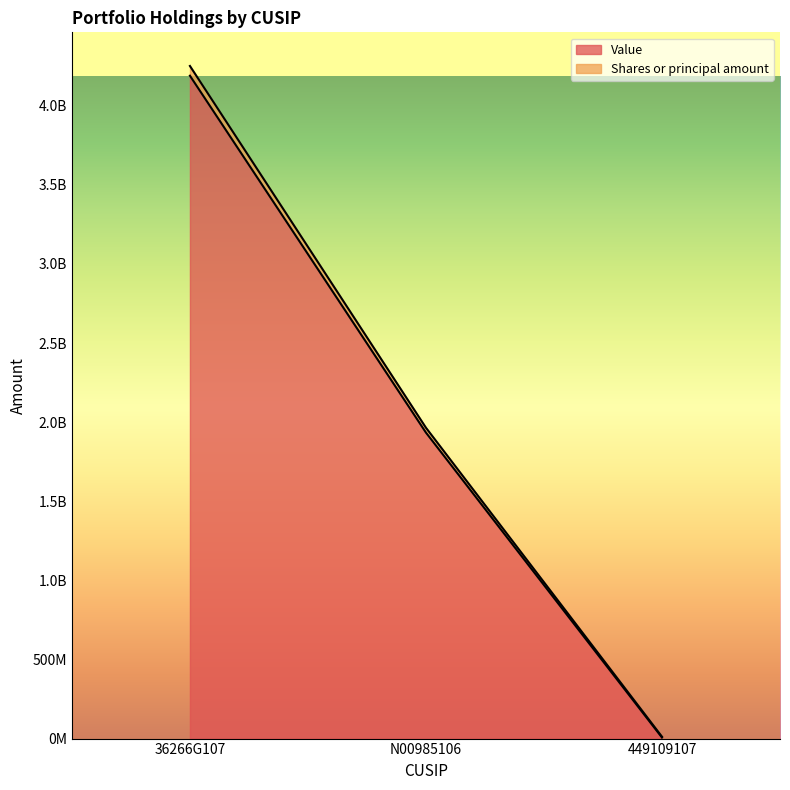

Read the Value value at N00985106, to the nearest 100.

1933956000